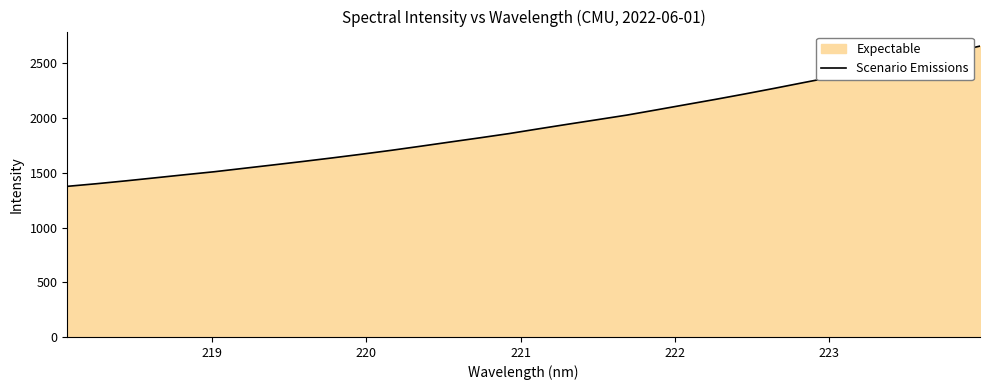

What is the sum of all values?

61744.0